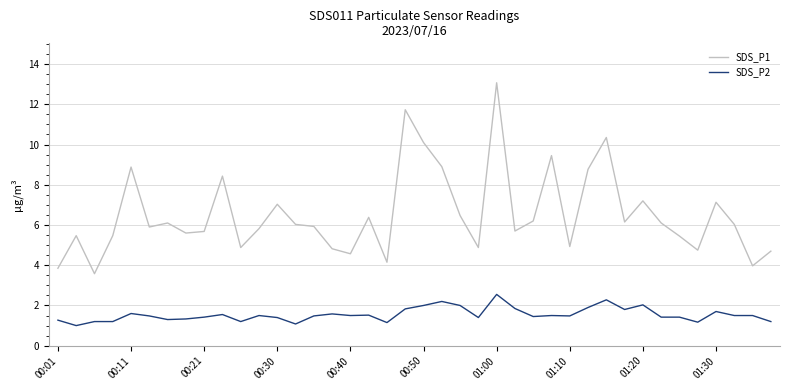

Which series has the largest total across all categories?

SDS_P1